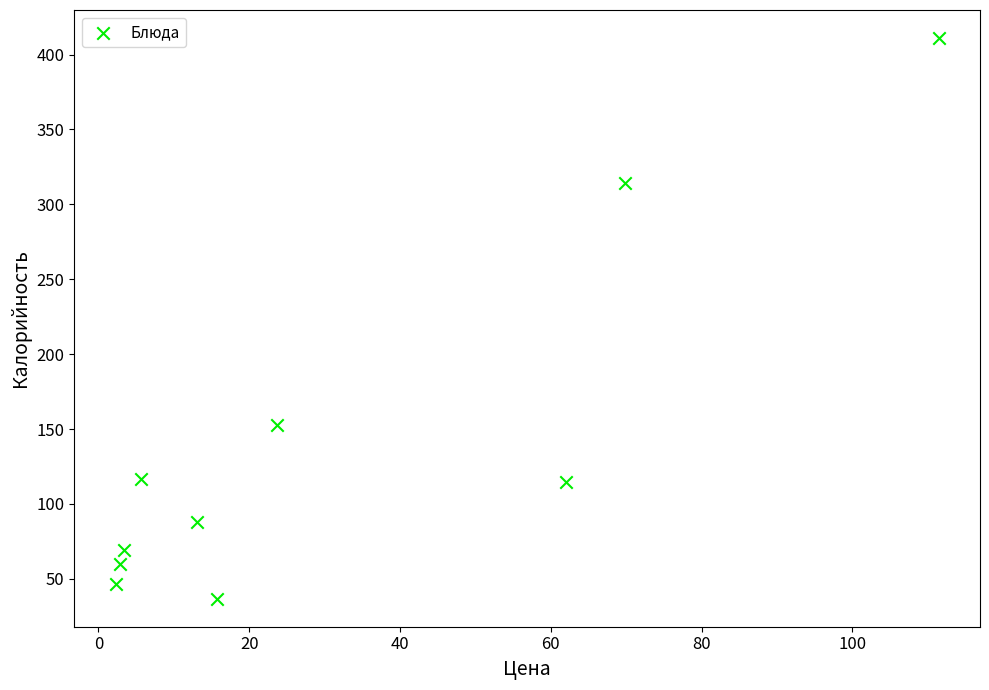

What Y value in the scatter plot is closest to 223?

152.5